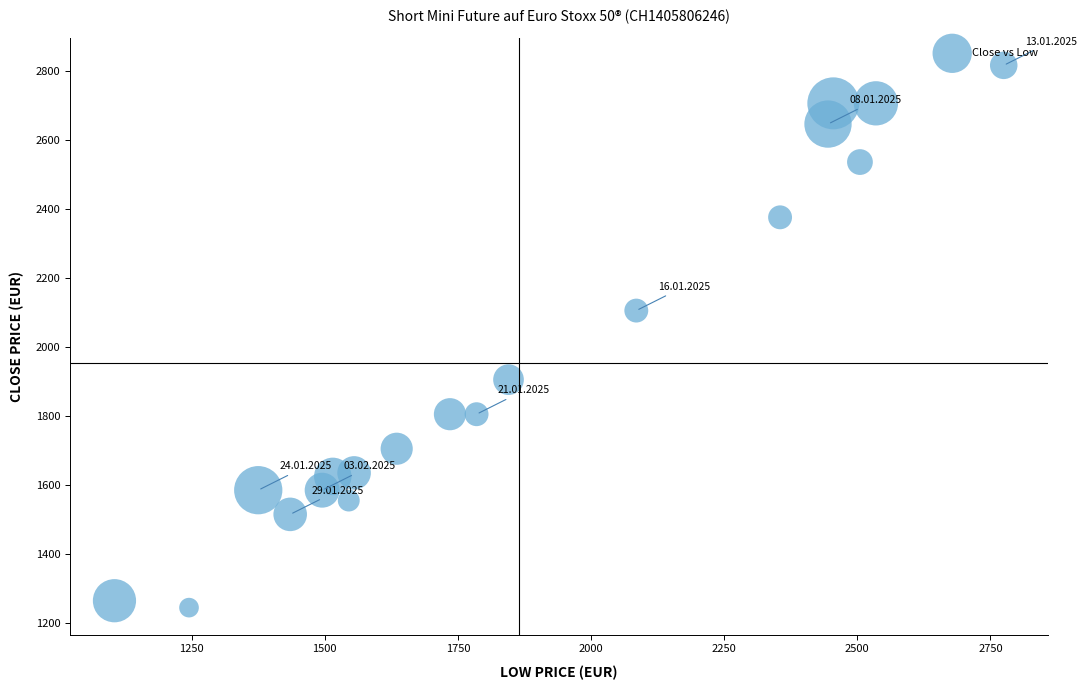

What is the range of X values (max minus min)?

1670